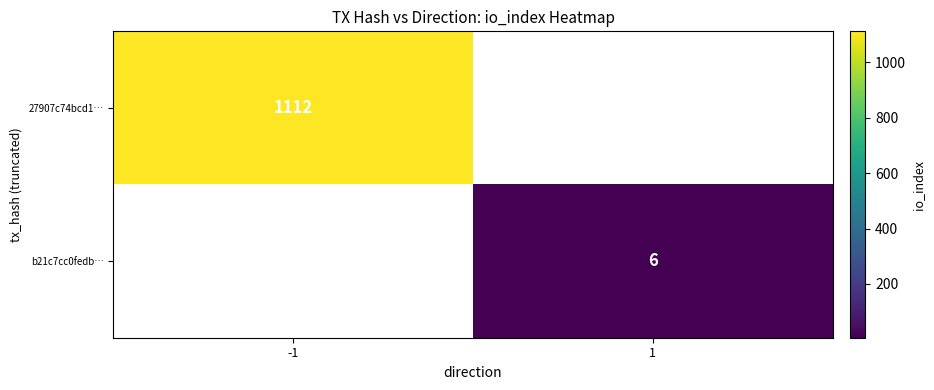

True or false: b21c7cc0fedb… has a value of 4 at 1.

False